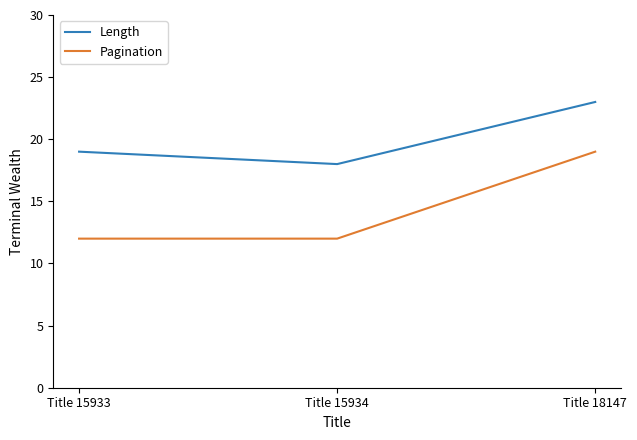

Rank the series by their average value, from highest to lowest.

Length, Pagination